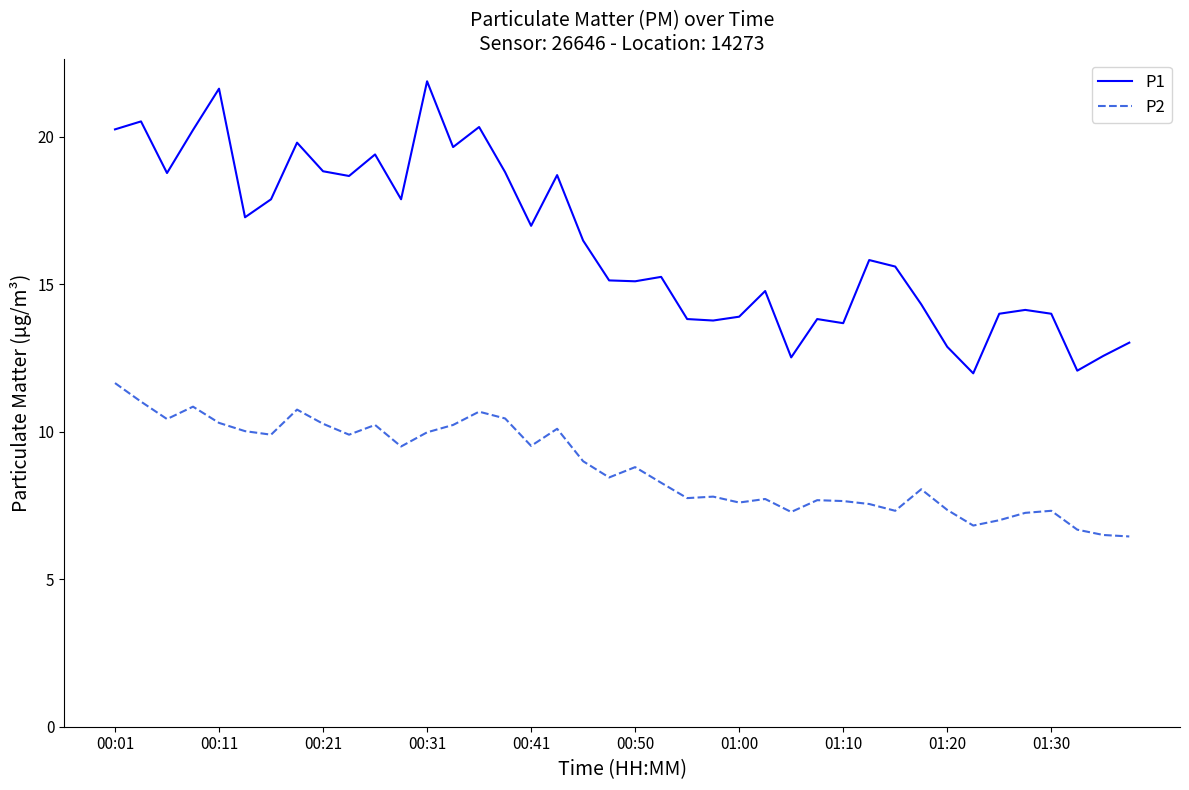

What is the greatest value displayed?

21.9